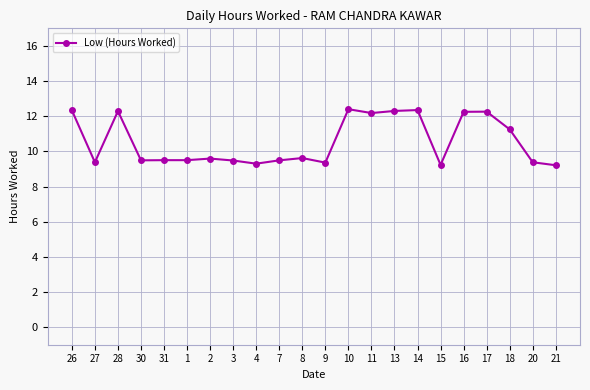

What is the sum of the values at 15 and 2?

18.8